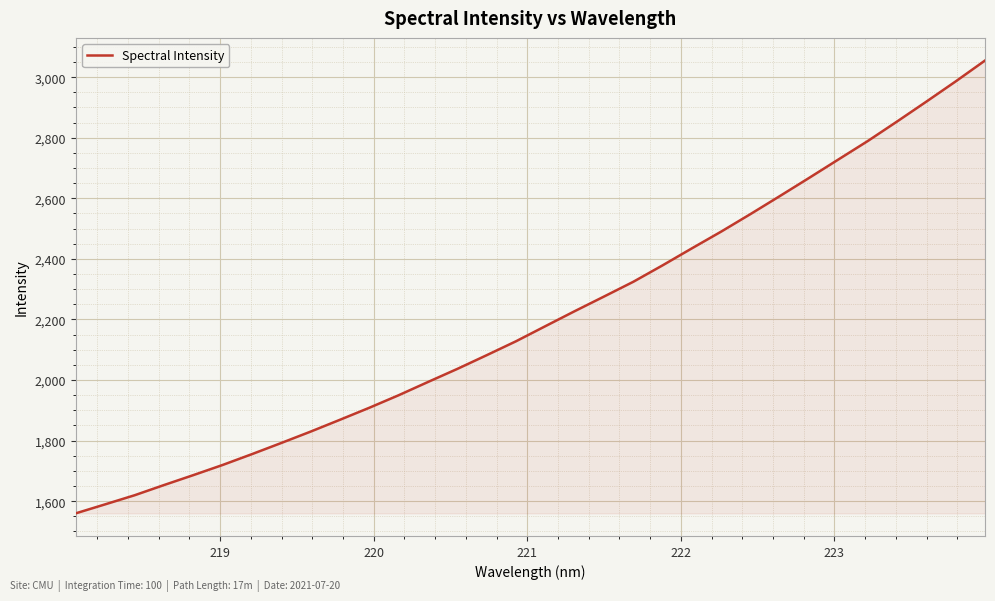

What is the smallest value displayed?

1560.0